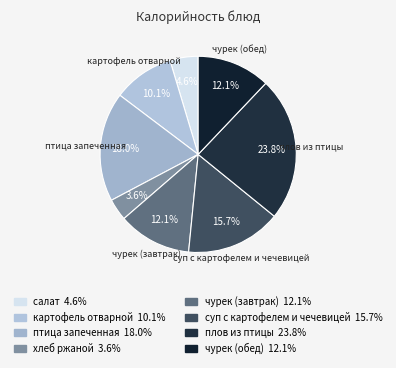

What percentage is the салат slice, to the nearest percent?

5%